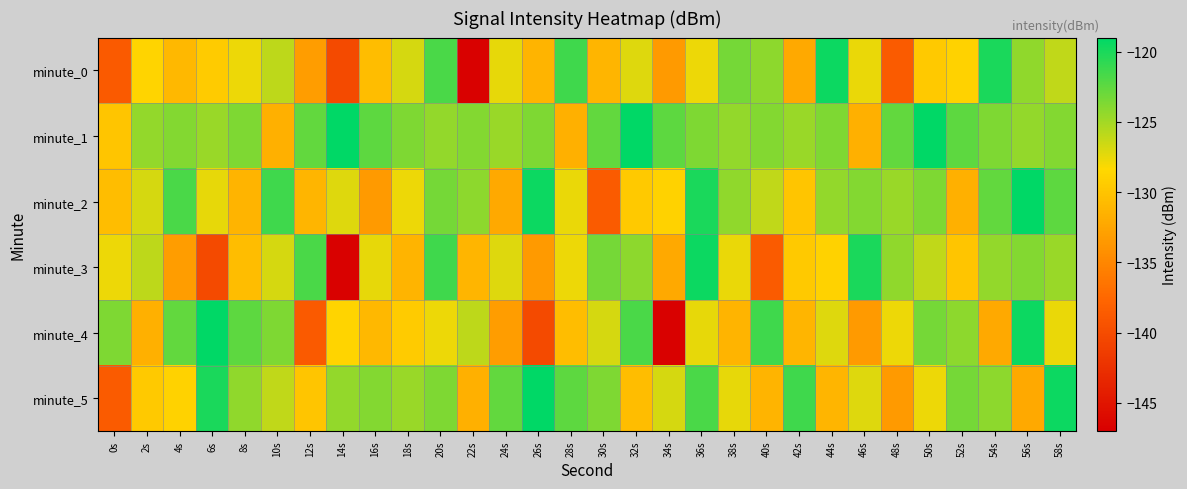

What is the minimum value shown in the chart?

-146.8